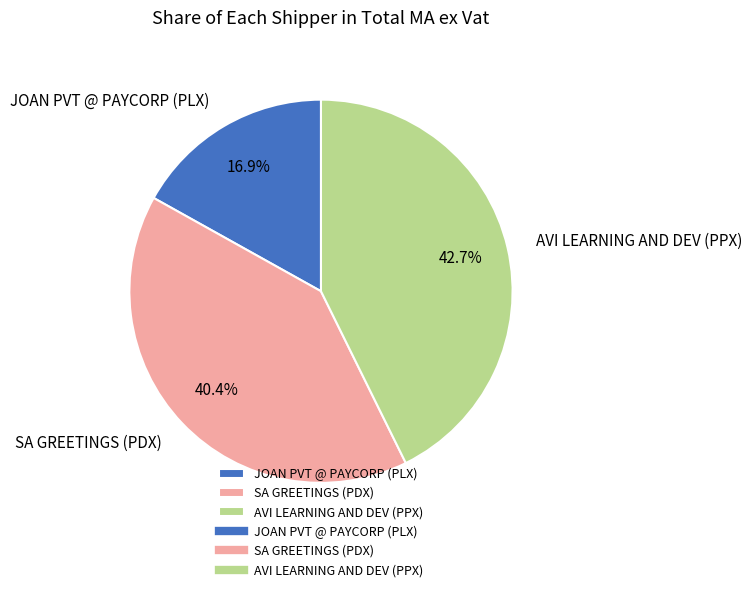

How many segments does this pie chart have?

3